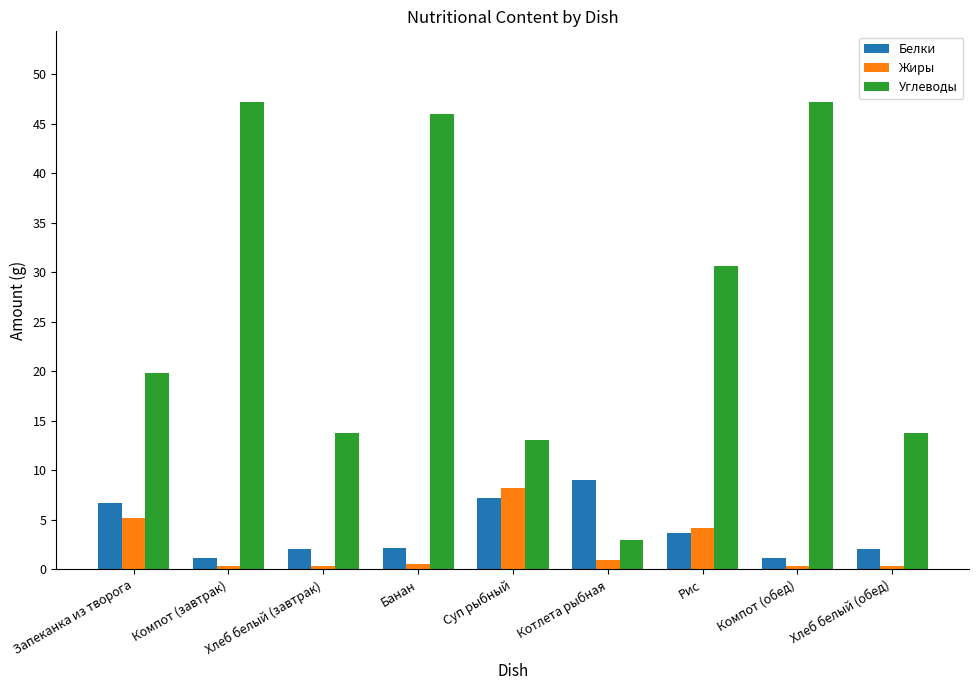

What is the spread (max minus min) of values at Компот (завтрак)?

47.0